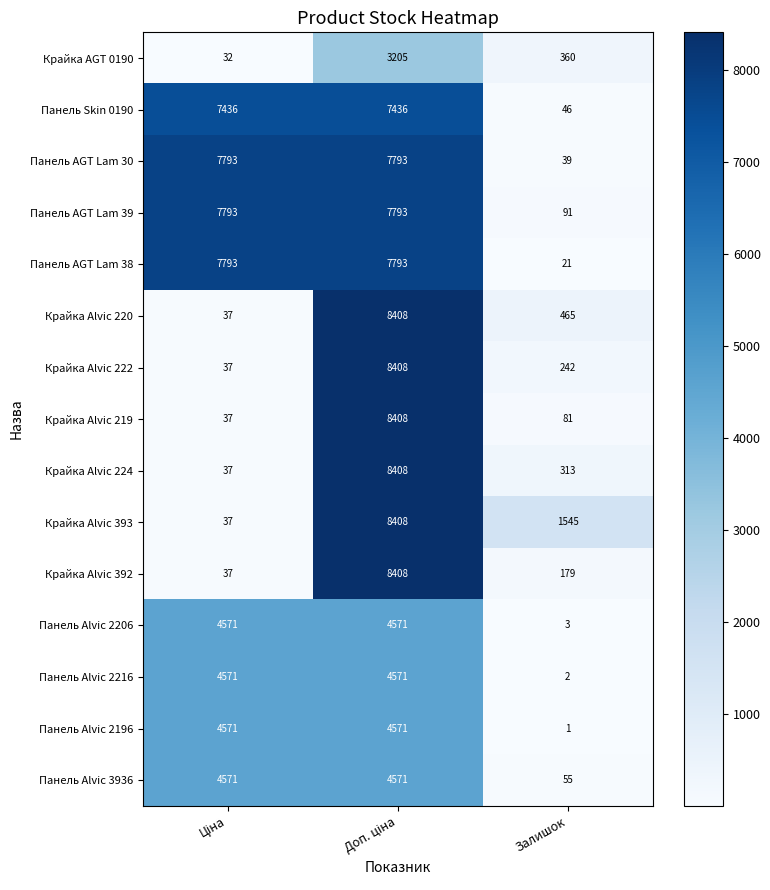

Read the Крайка Alvic 219 value at Залишок, to the nearest 10.

80